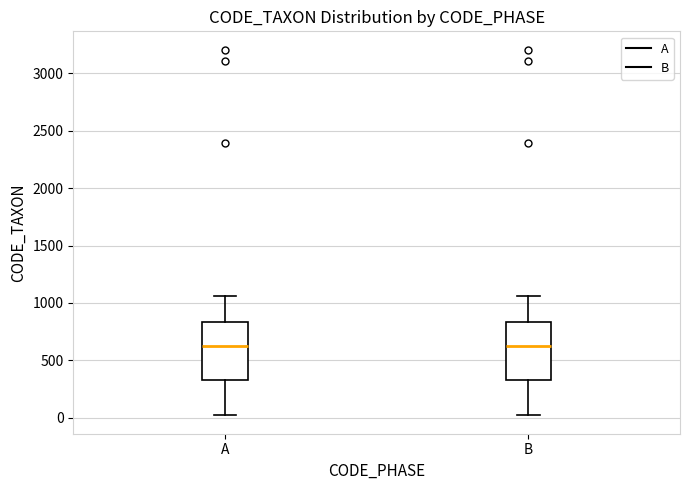

Reading left to right, transcribe this box plot: for each box, give where its median line is, the range the box spans, and where its two whiskers end, as read against the y-axis. The values are not printed on the chart, so give them approximately, as read against the axis.

A: median 600, box 350 to 850, whiskers 0 to 1050
B: median 600, box 350 to 850, whiskers 0 to 1050